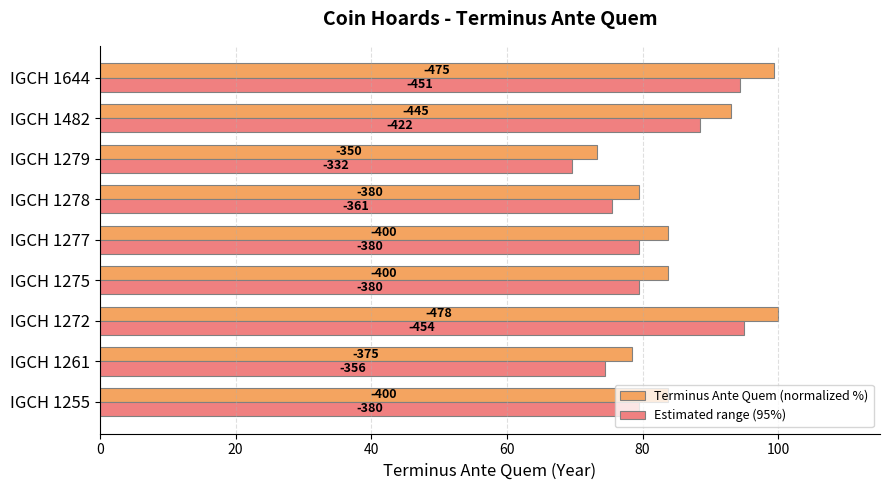

What is the value of the Estimated range (95%) bar at the 7th from the left?

69.6